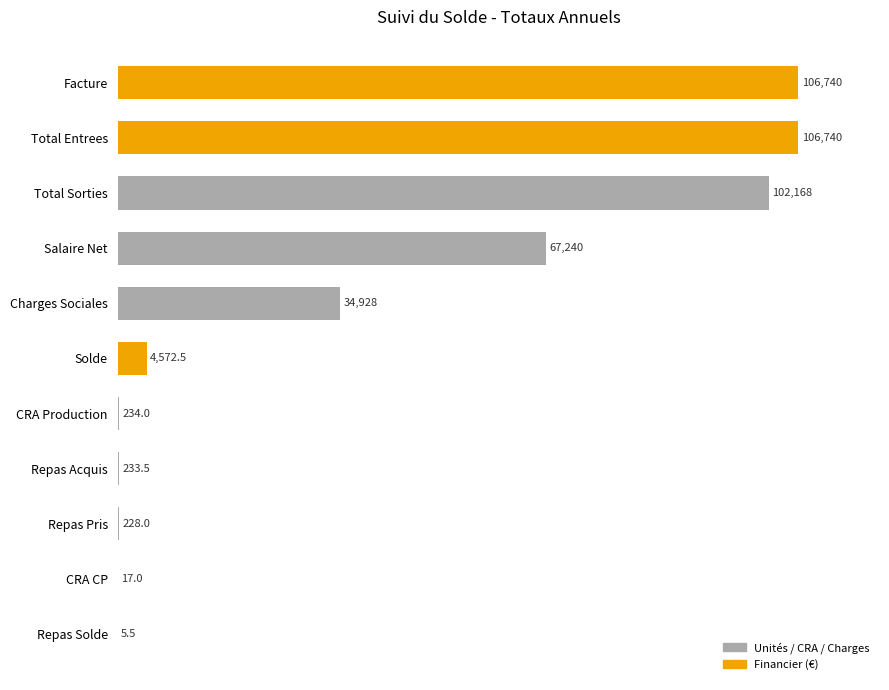

Are the bars horizontal?

Yes